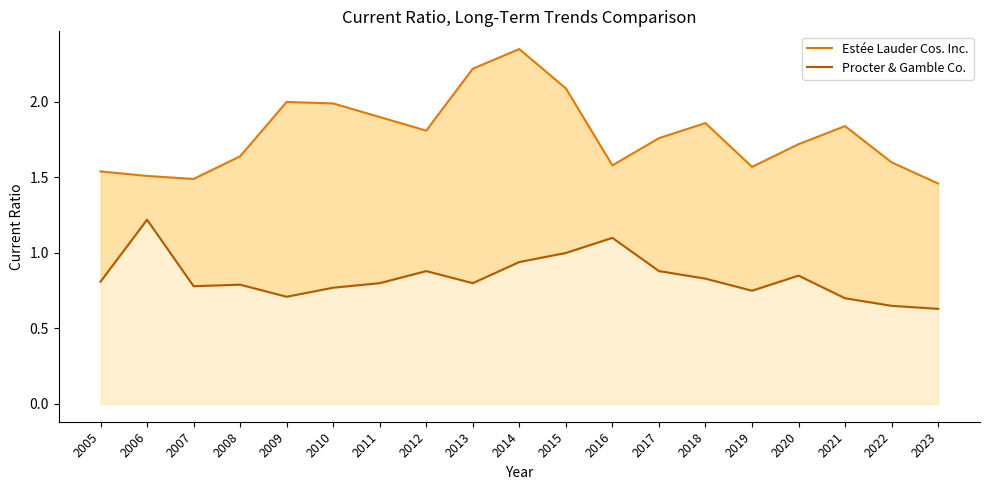

Reading right to left, extract all data points from this chart.

Estée Lauder Cos. Inc.: 2023=1.5	2022=1.6	2021=1.8	2020=1.7	2019=1.6	2018=1.9	2017=1.8	2016=1.6	2015=2.1	2014=2.4	2013=2.2	2012=1.8	2011=1.9	2010=2.0	2009=2.0	2008=1.6	2007=1.5	2006=1.5	2005=1.5
Procter & Gamble Co.: 2023=0.6	2022=0.7	2021=0.7	2020=0.8	2019=0.8	2018=0.8	2017=0.9	2016=1.1	2015=1.0	2014=0.9	2013=0.8	2012=0.9	2011=0.8	2010=0.8	2009=0.7	2008=0.8	2007=0.8	2006=1.2	2005=0.8